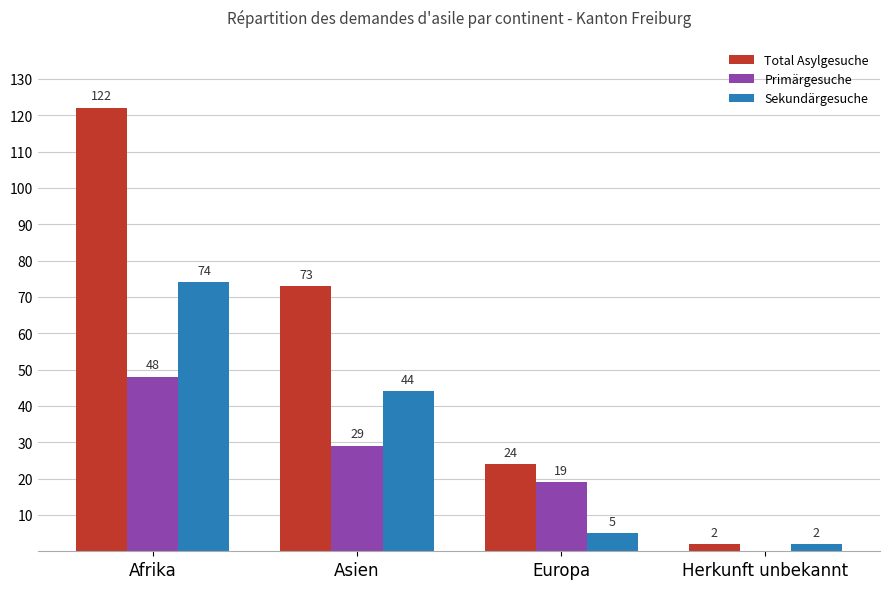

Between Asien and Herkunft unbekannt, which series saw the biggest shift?

Total Asylgesuche